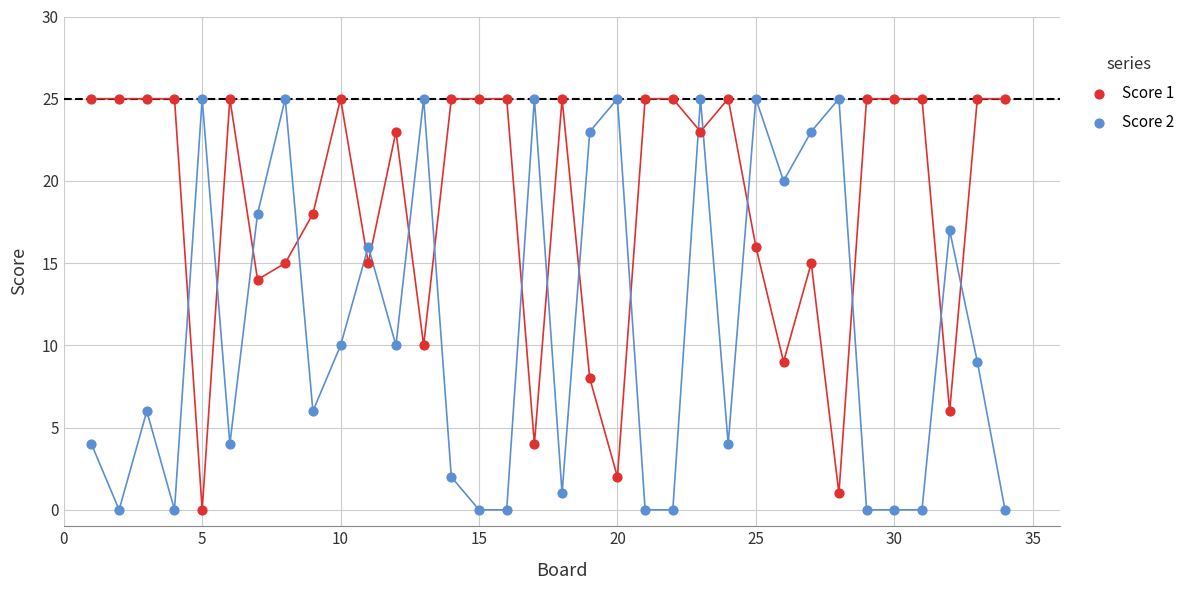

What is the X range (max minus min) for the scatter plot?

33